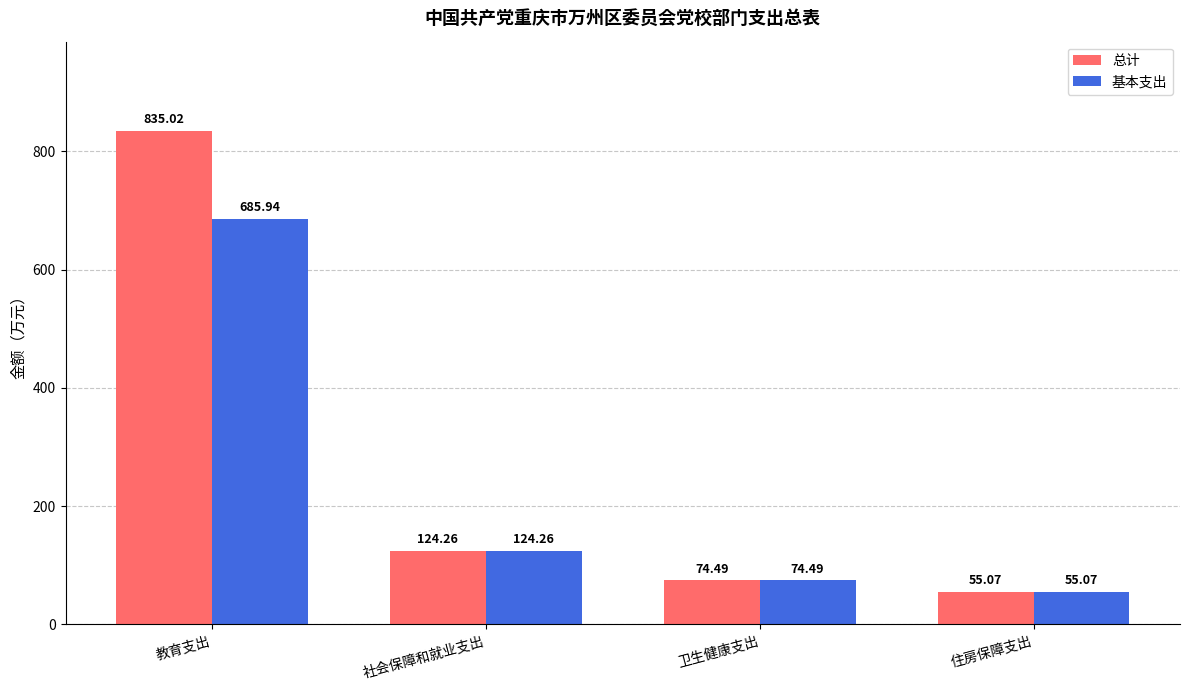

What is the sum of the 总计 values at 住房保障支出 and 教育支出?

890.1